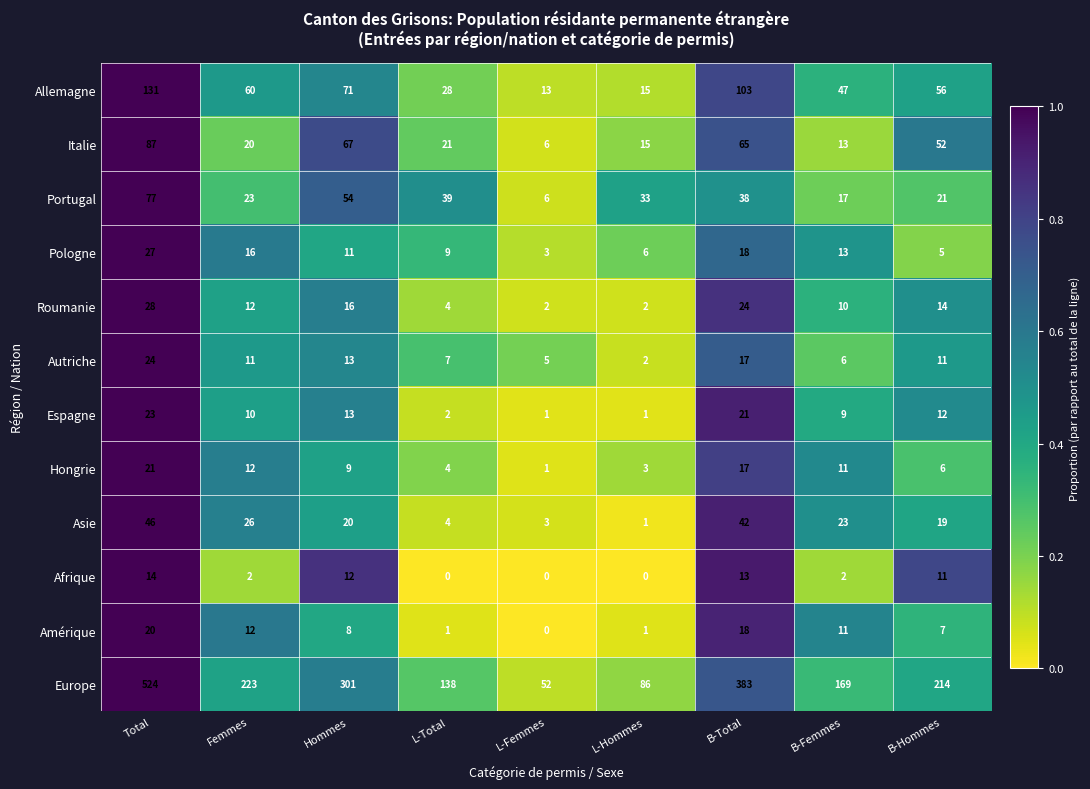

What is the average value of the Roumanie series?

12